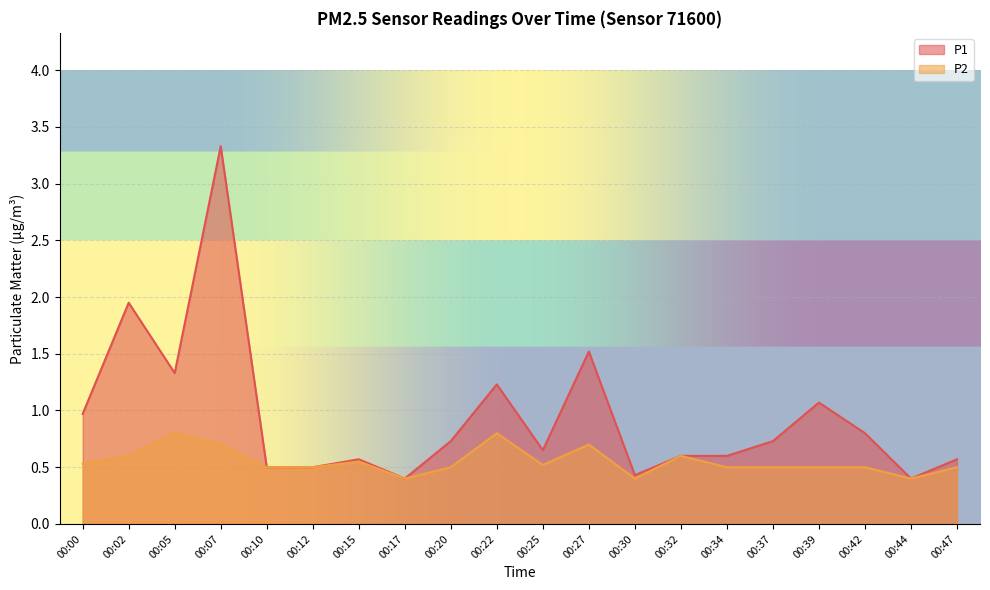

At which label is P1 closest to 1?

00:00